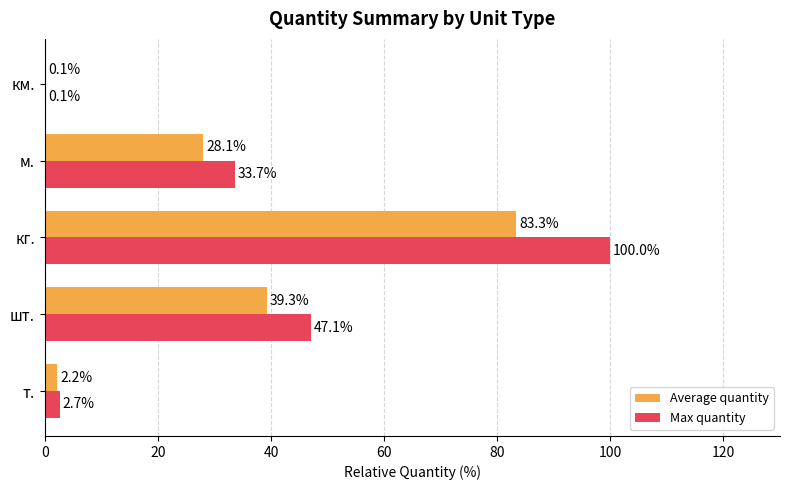

Which series has the largest total across all categories?

Max quantity